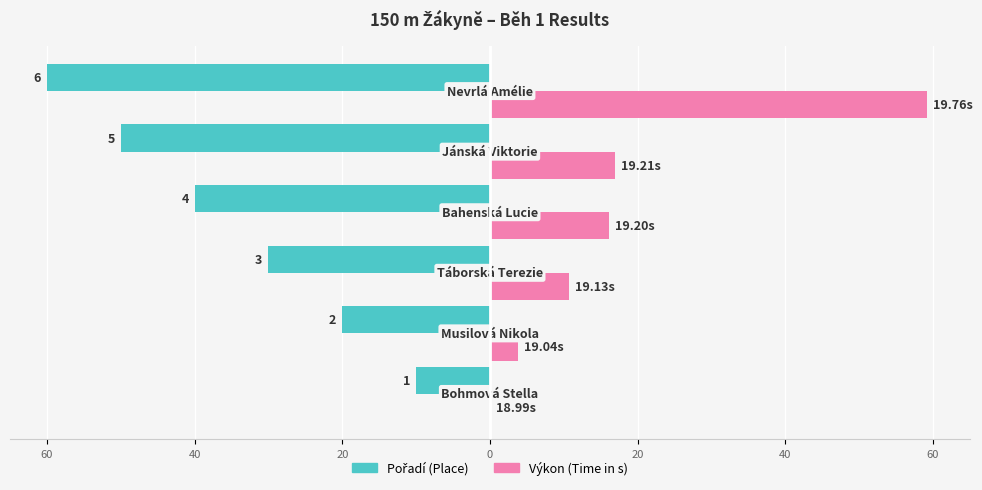

True or false: Pořadí has a value of -20.0 at 40.

True